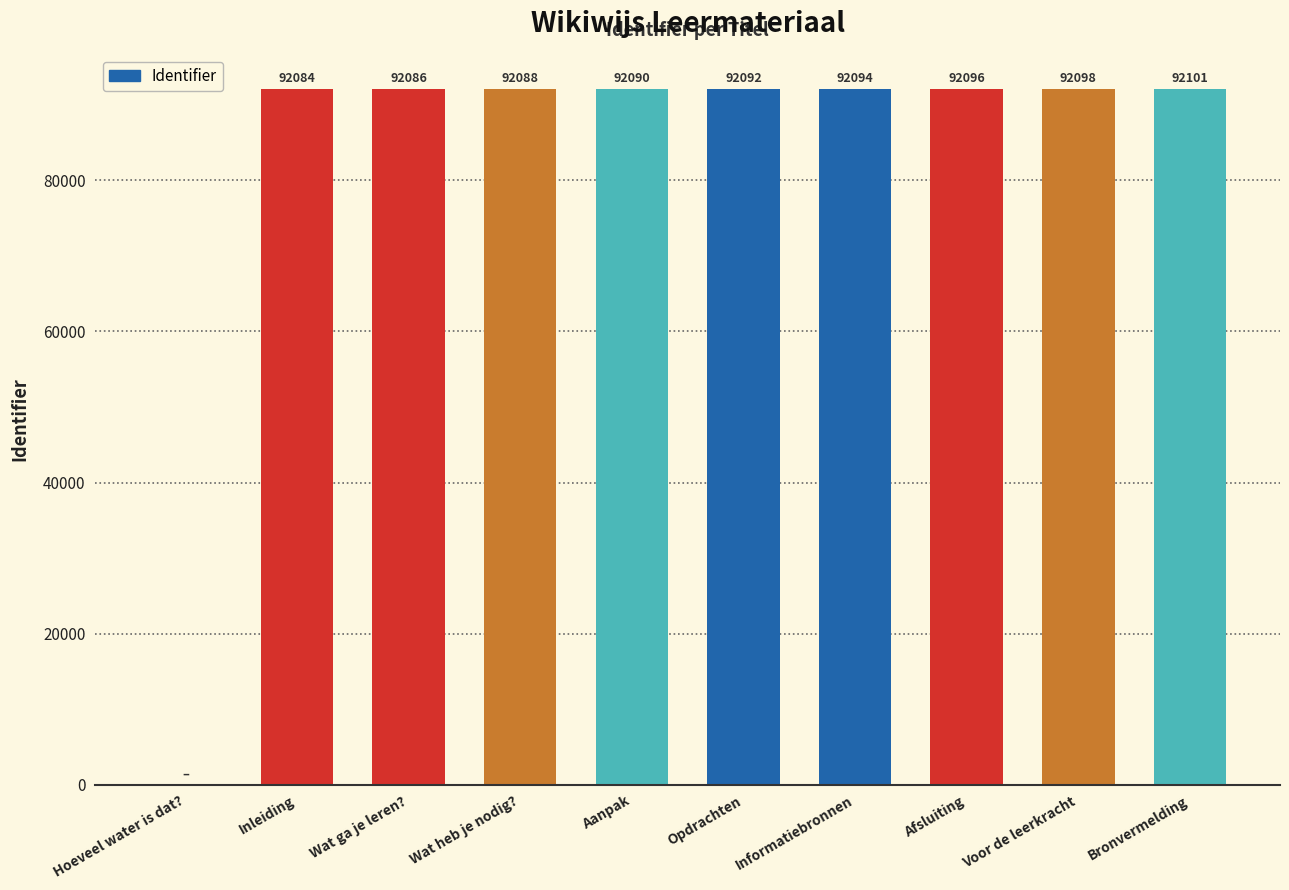

What is the sum of all values?

828829